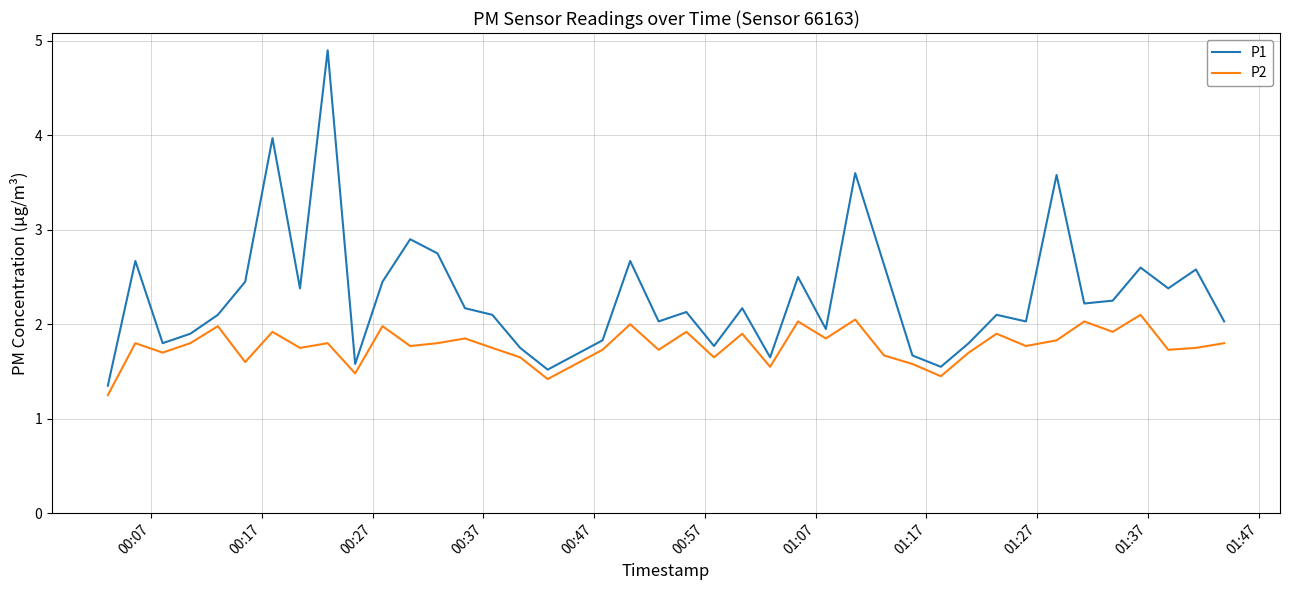

Which series has the largest total across all categories?

P1